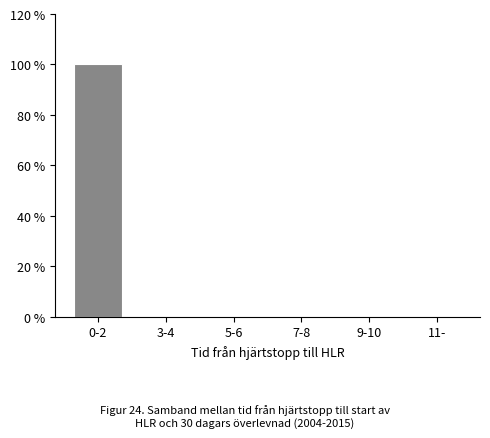

Reading right to left, extract all data points from this chart.

11-=0	9-10=0	7-8=0	5-6=0	3-4=0	0-2=100